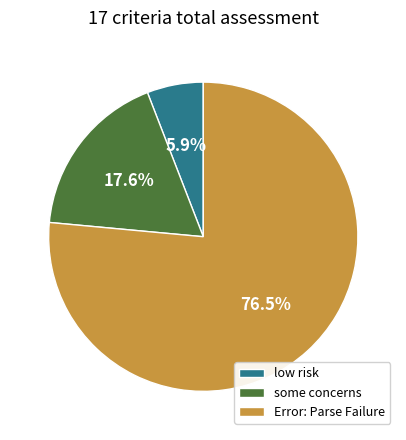

To the nearest percent, what portion does low risk represent?

6%